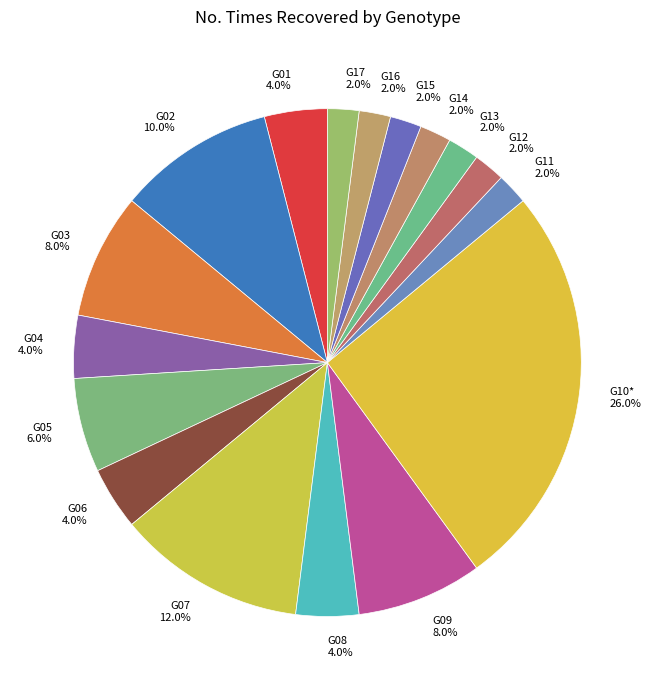

Rank the categories by value from lowest to highest.

G11, G12, G13, G14, G15, G16, G17, G01, G04, G06, G08, G05, G03, G09, G02, G07, G10*